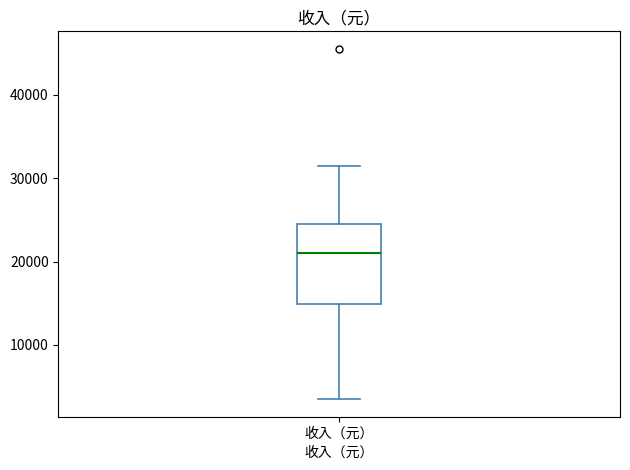

Where does the median line of the box for 收入（元） sit on the y-axis? The values are not printed on the chart, so give them approximately, as read against the axis.

21000